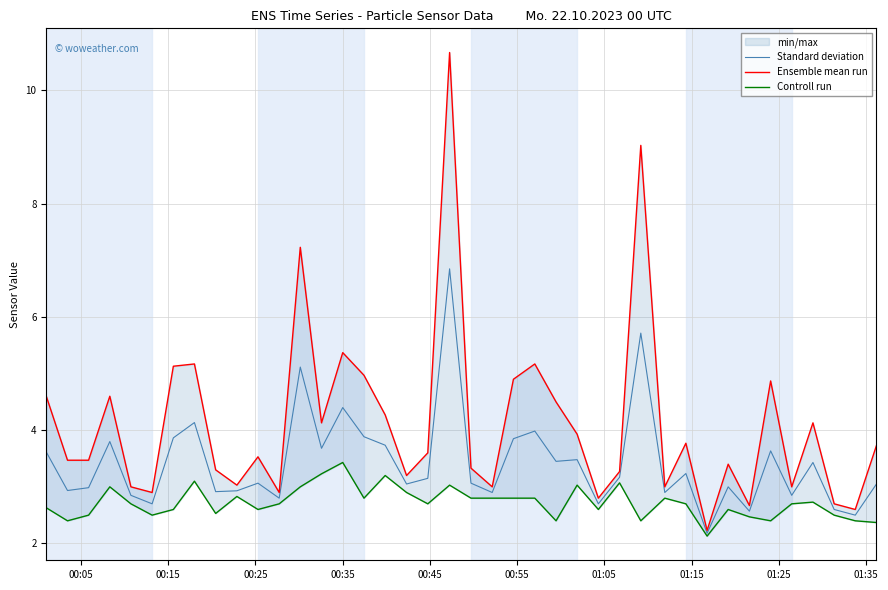

How many interior local peaks does the Controll run series have?

11